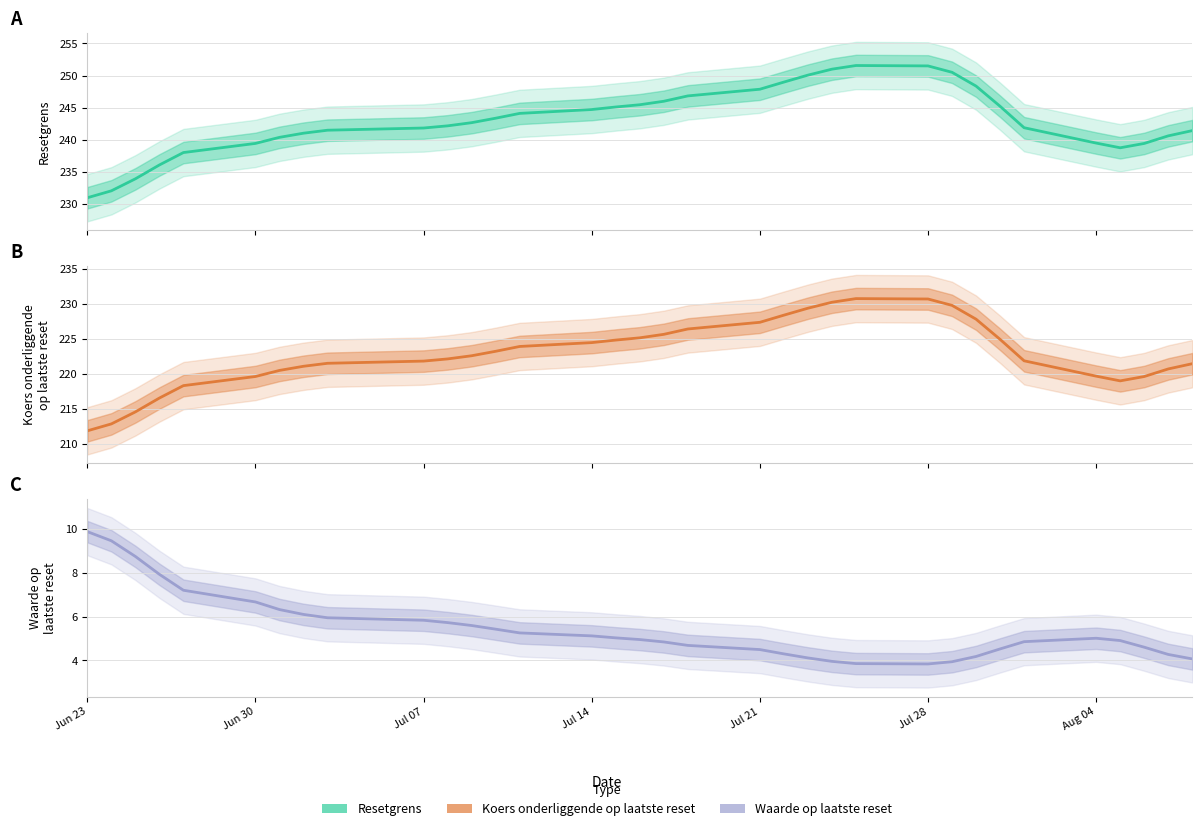

True or false: Koers onderliggende op laatste reset and Resetgrens cross at least once.

False